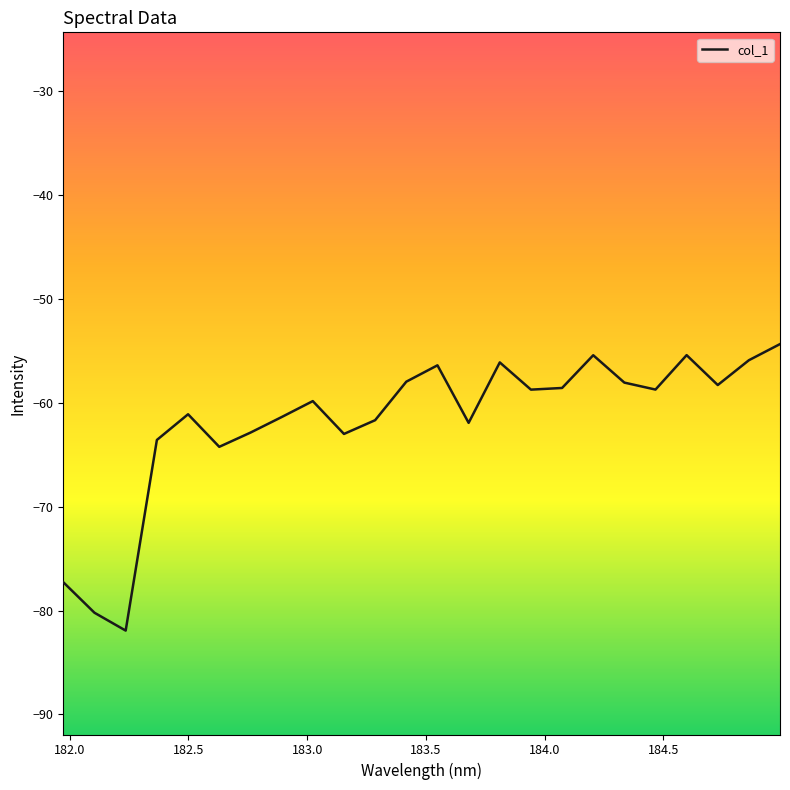

What is the difference between the maximum and minimum values?

27.6